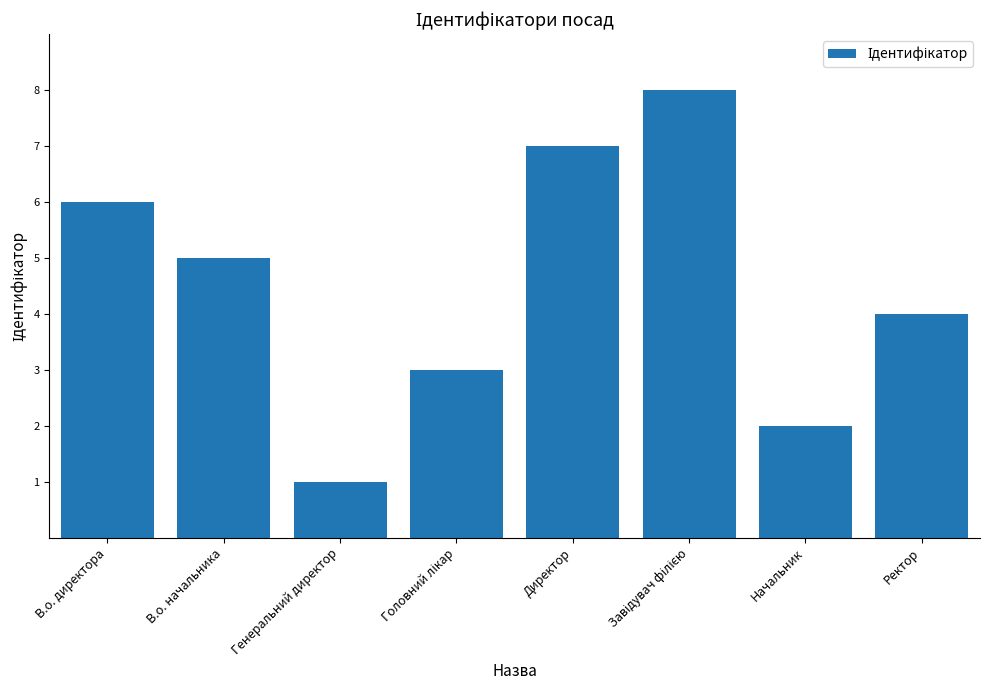

What is the label of the 2nd bar from the right?

Начальник